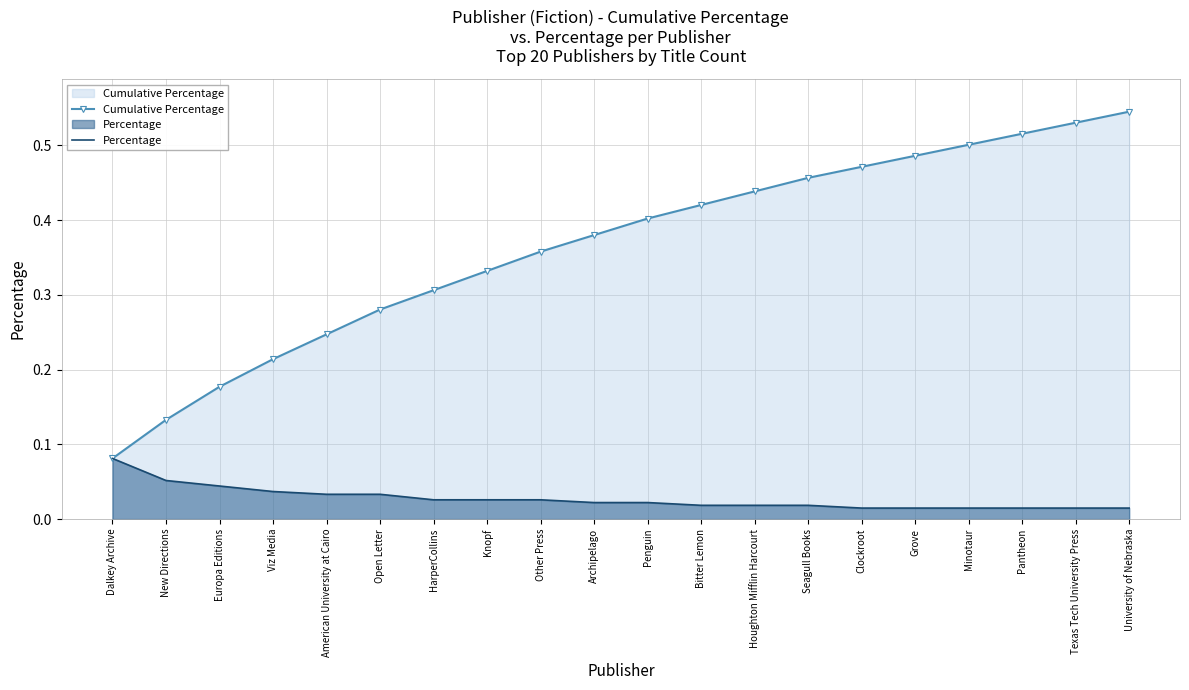

Which category has the lowest value across all series?

Clockroot